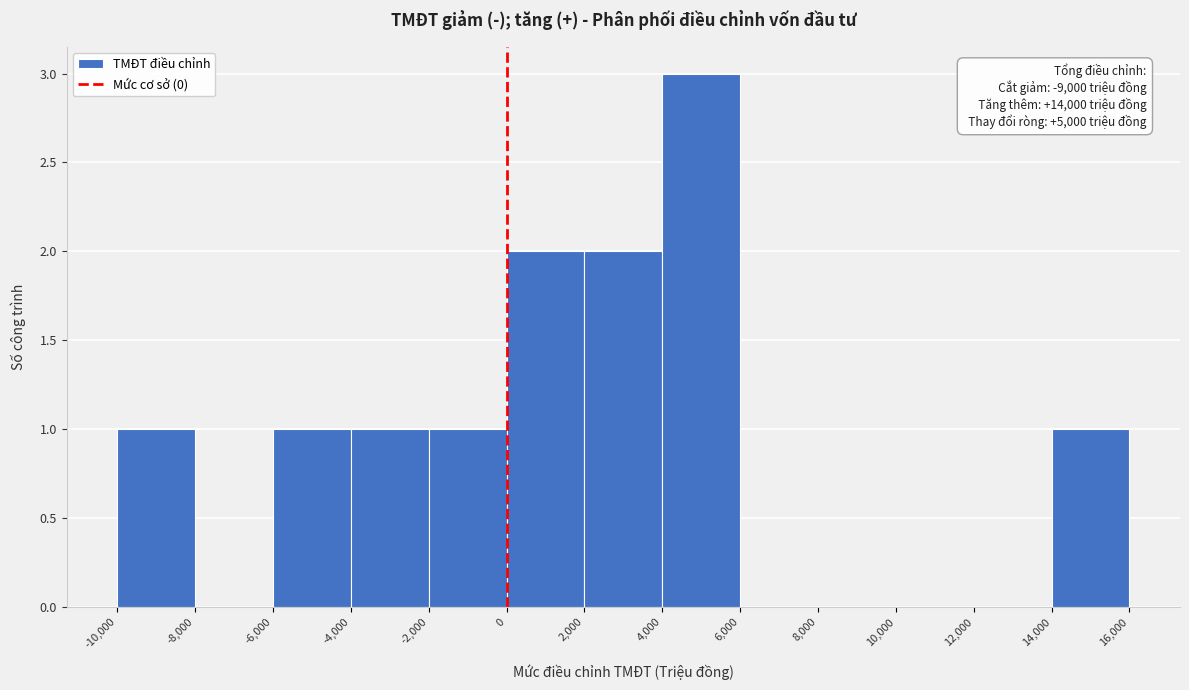

Over which range of the x-axis is the bar tallest?

4,000 to 6,000